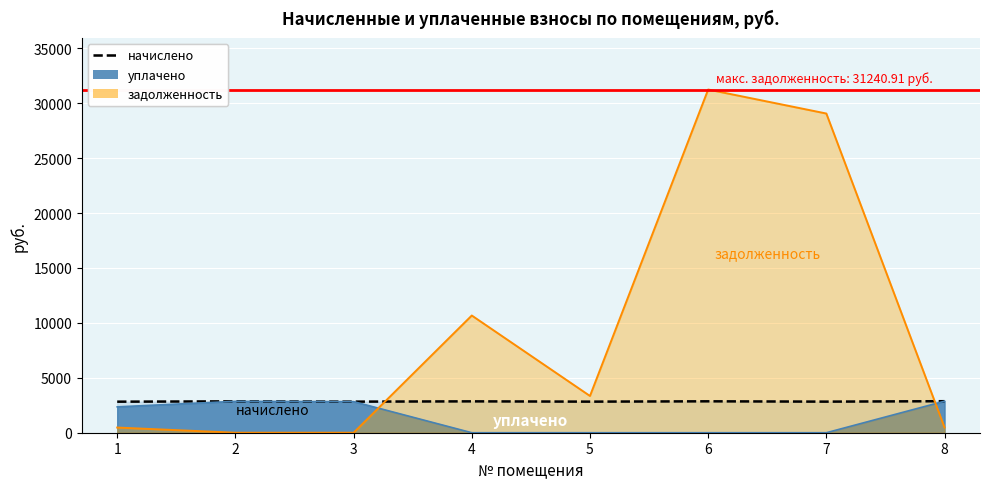

What is the change in value from 1 to 4?

+29.2